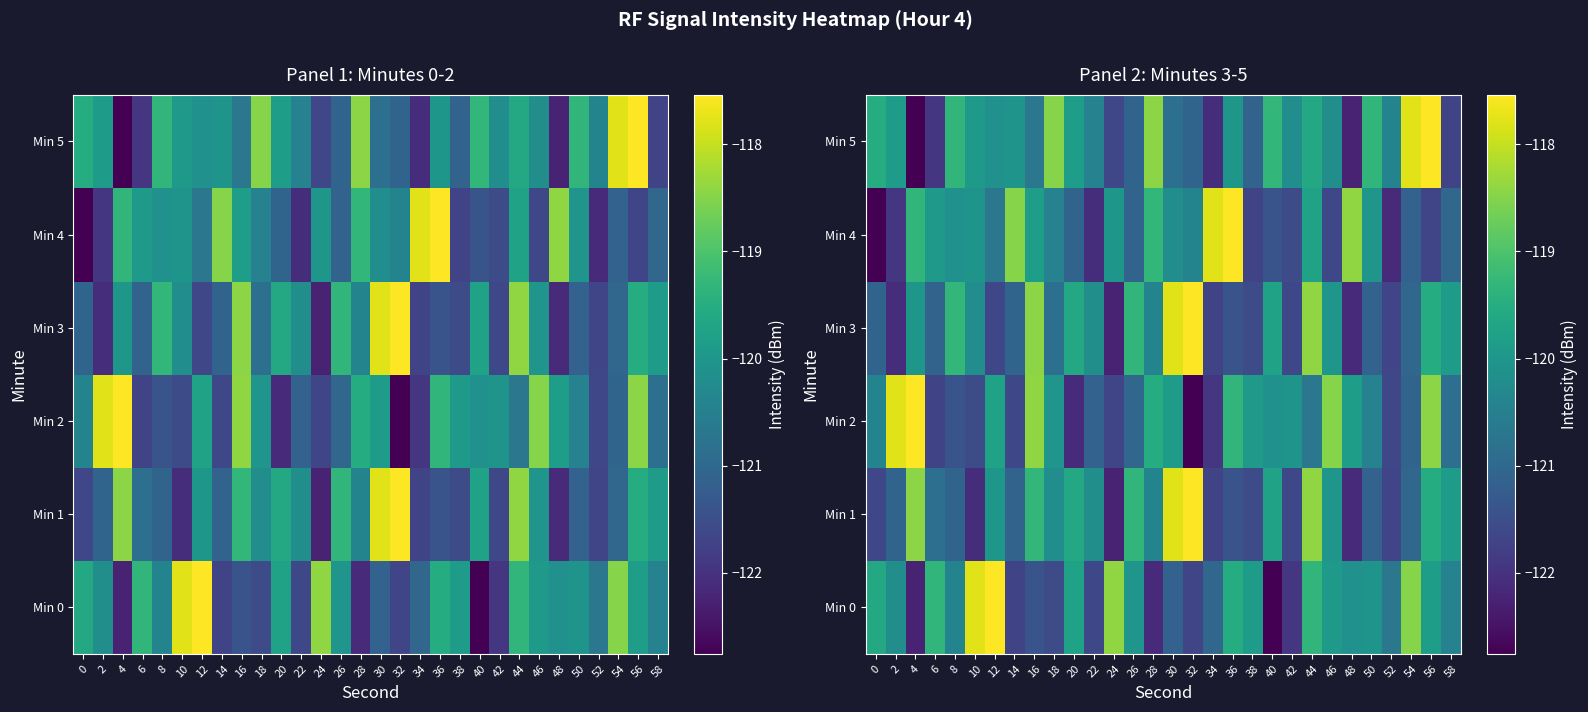

How many series are shown in this chart?

6